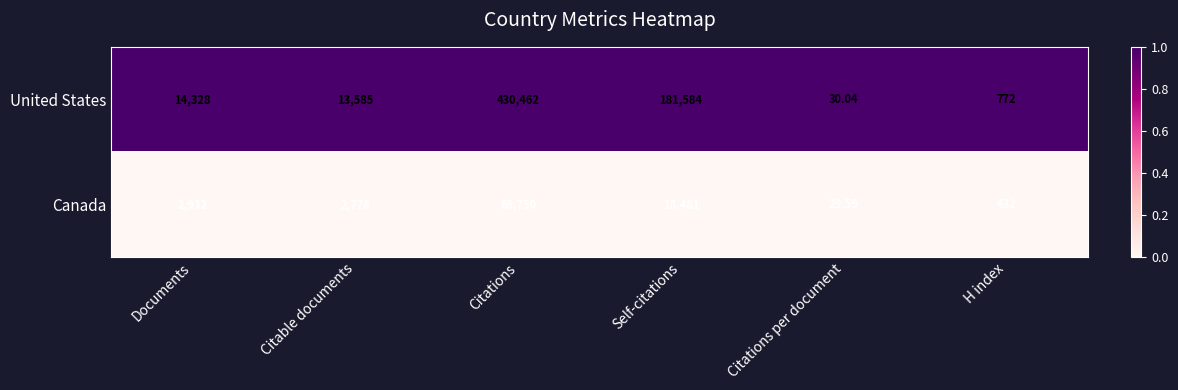

Which series has the widest spread of values?

United States